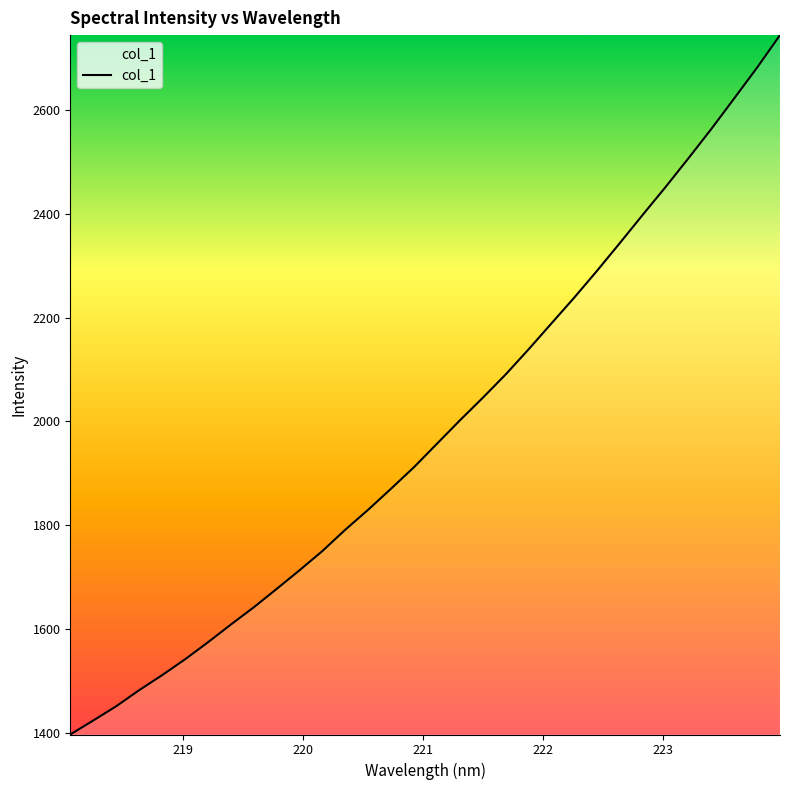

What is the maximum value shown in the chart?

2744.5